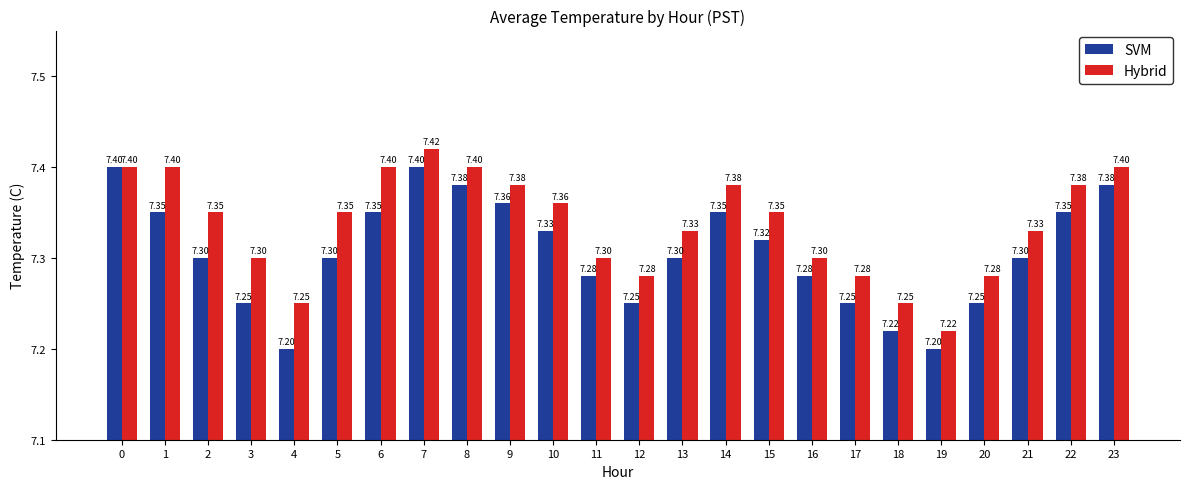

How many bars are there in total?

48